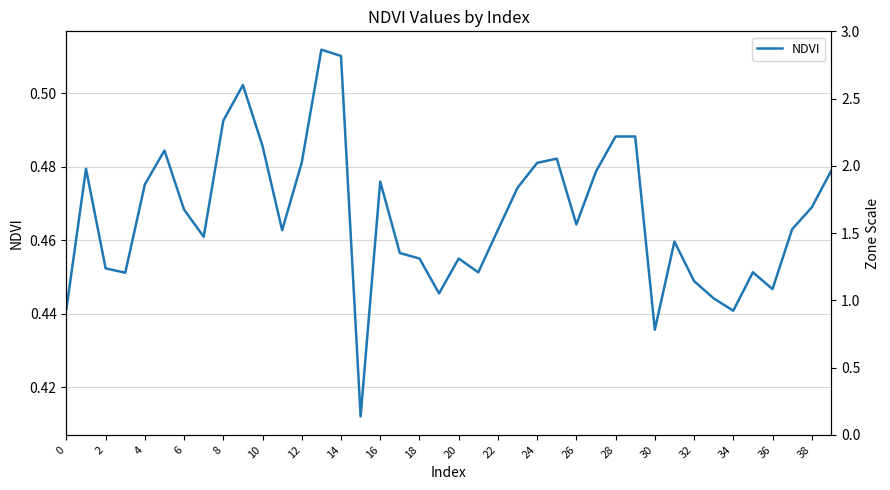

What is the sum of the values at 34 and 12?

0.9